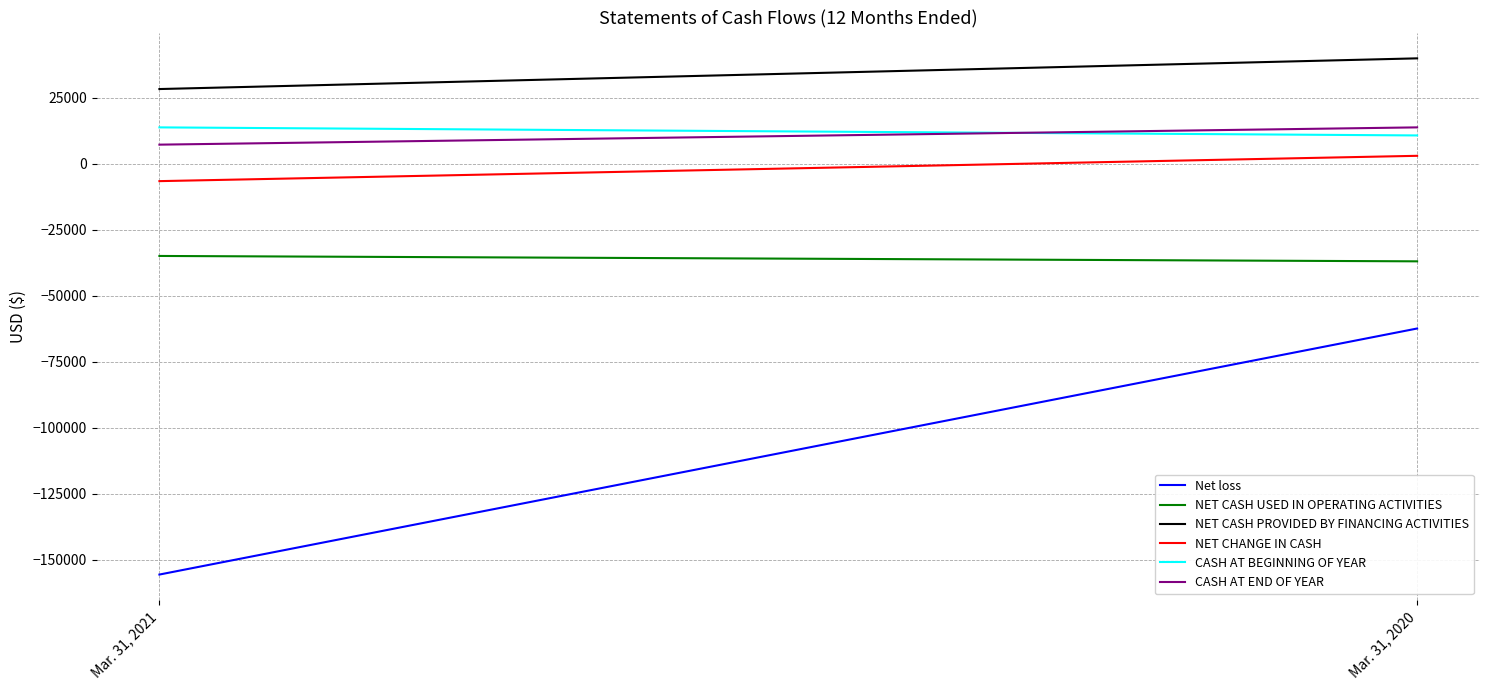

Which label corresponds to the smallest value in the chart?

Mar. 31, 2021